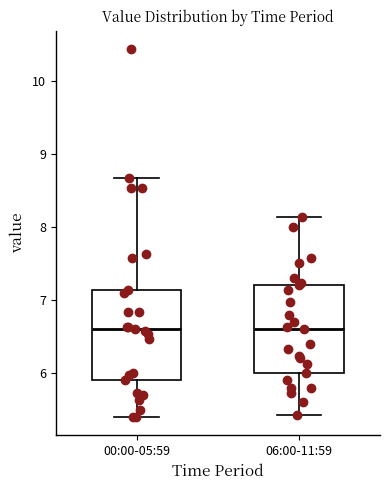

Reading left to right, transcribe this box plot: for each box, give where its median line is, the range the box spans, and where its two whiskers end, as read against the y-axis. The values are not printed on the chart, so give them approximately, as read against the axis.

00:00-05:59: median 6.6, box 5.9 to 7.1, whiskers 5.4 to 8.7
06:00-11:59: median 6.6, box 6.0 to 7.2, whiskers 5.4 to 8.1